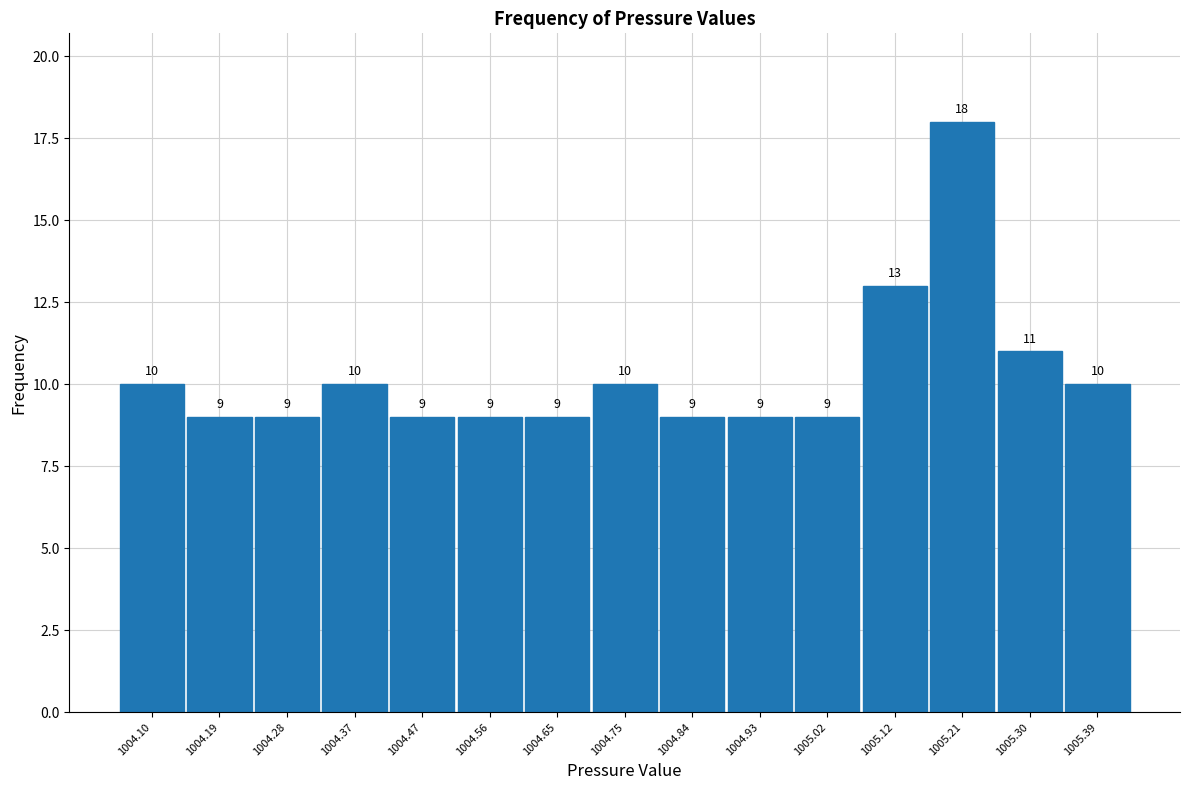

Reading left to right, list every bar in this chart as the range it spans on the x-axis followed by its height. The bar edges are not printed on the chart, so give them approximately, as read against the axis.

1004.05 to 1004.14: 10
1004.14 to 1004.24: 9
1004.24 to 1004.33: 9
1004.33 to 1004.42: 10
1004.42 to 1004.51: 9
1004.51 to 1004.61: 9
1004.61 to 1004.70: 9
1004.70 to 1004.79: 10
1004.79 to 1004.88: 9
1004.88 to 1004.98: 9
1004.98 to 1005.07: 9
1005.07 to 1005.16: 13
1005.16 to 1005.25: 18
1005.25 to 1005.35: 11
1005.35 to 1005.44: 10